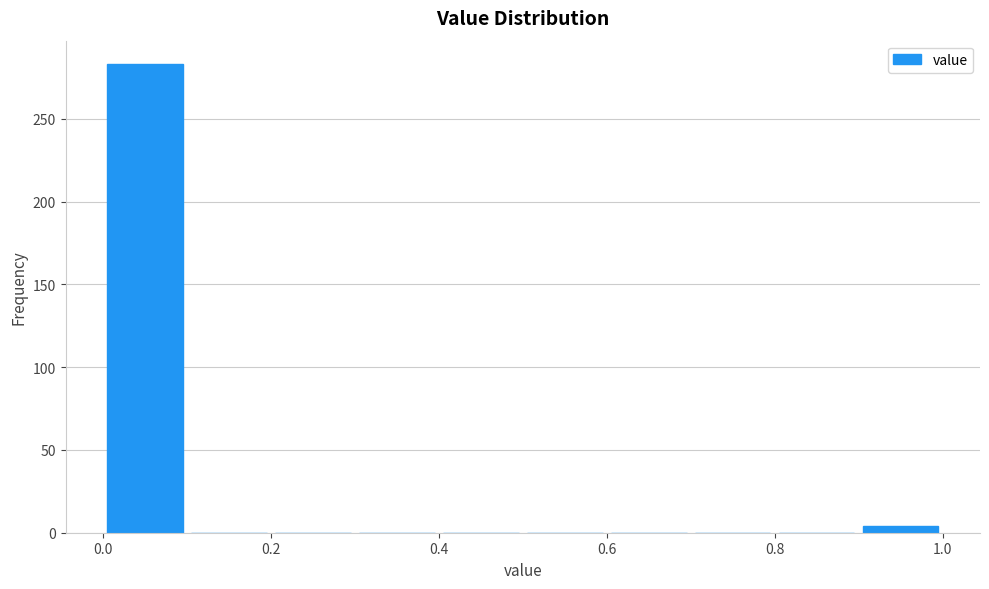

Reading left to right, transcribe this chart: for each bar, give the range it covers on the x-axis and its height. The values are not printed on the chart, so give them approximately, as read against the axis.

0.0 to 0.1: 285
0.1 to 0.2: 0
0.2 to 0.3: 0
0.3 to 0.4: 0
0.4 to 0.5: 0
0.5 to 0.6: 0
0.6 to 0.7: 0
0.7 to 0.8: 0
0.8 to 0.9: 0
0.9 to 1.0: under 5